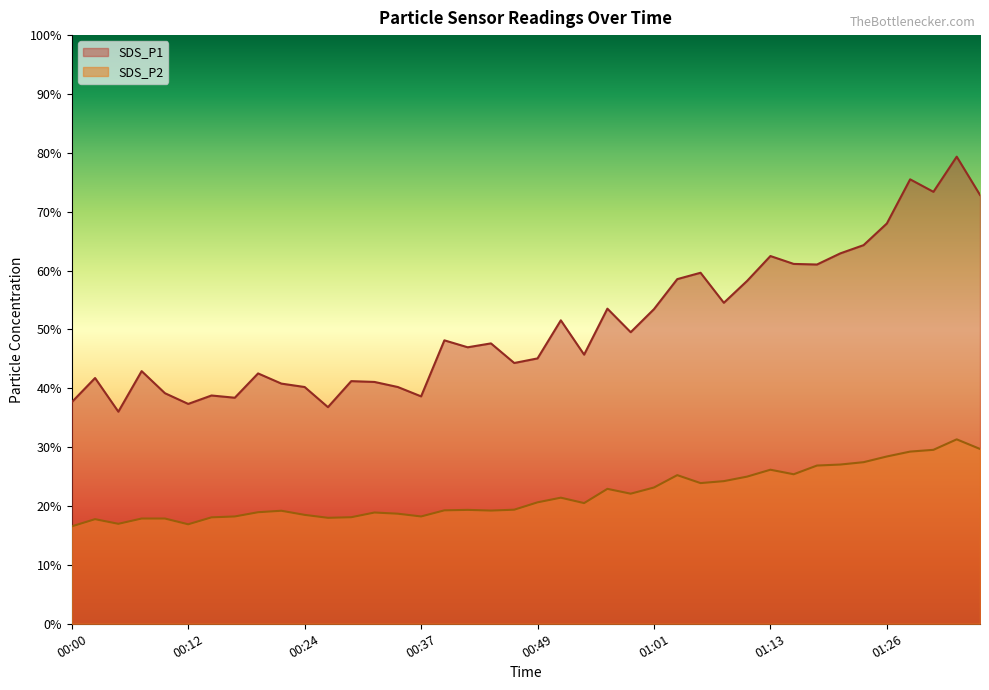

What is the total value across all series at 00:32?

60.0